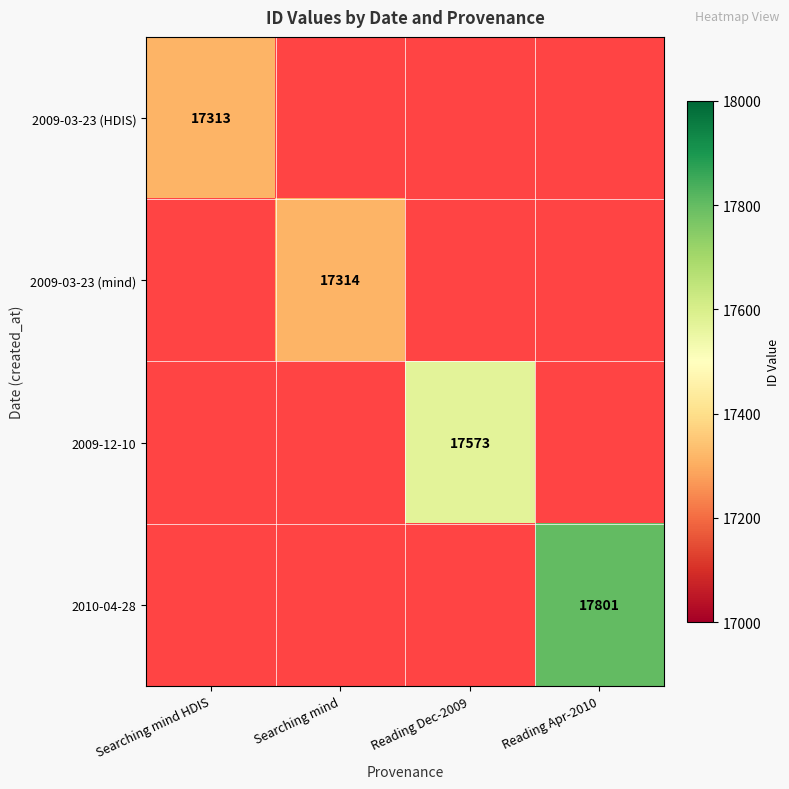

True or false: 2009-03-23 (mind) has a value of 4033 at Searching mind.

False